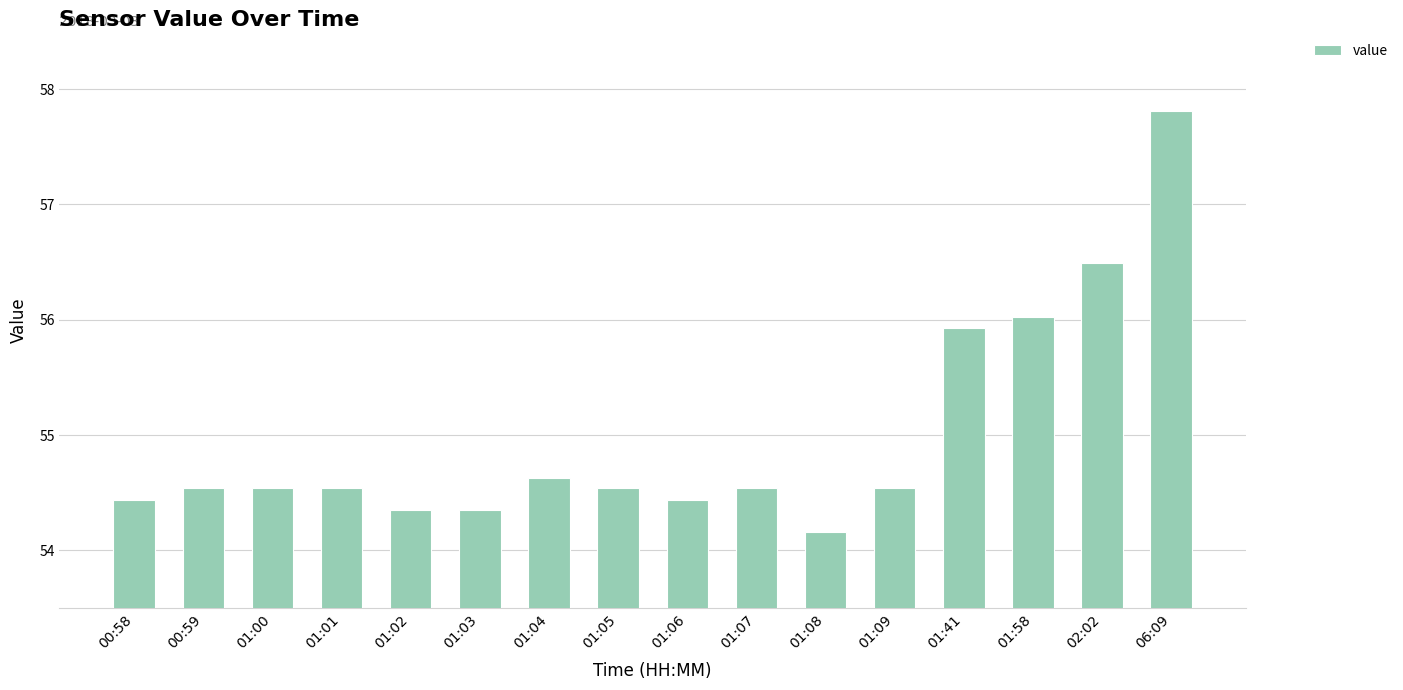

Which category has the highest value across all series?

06:09